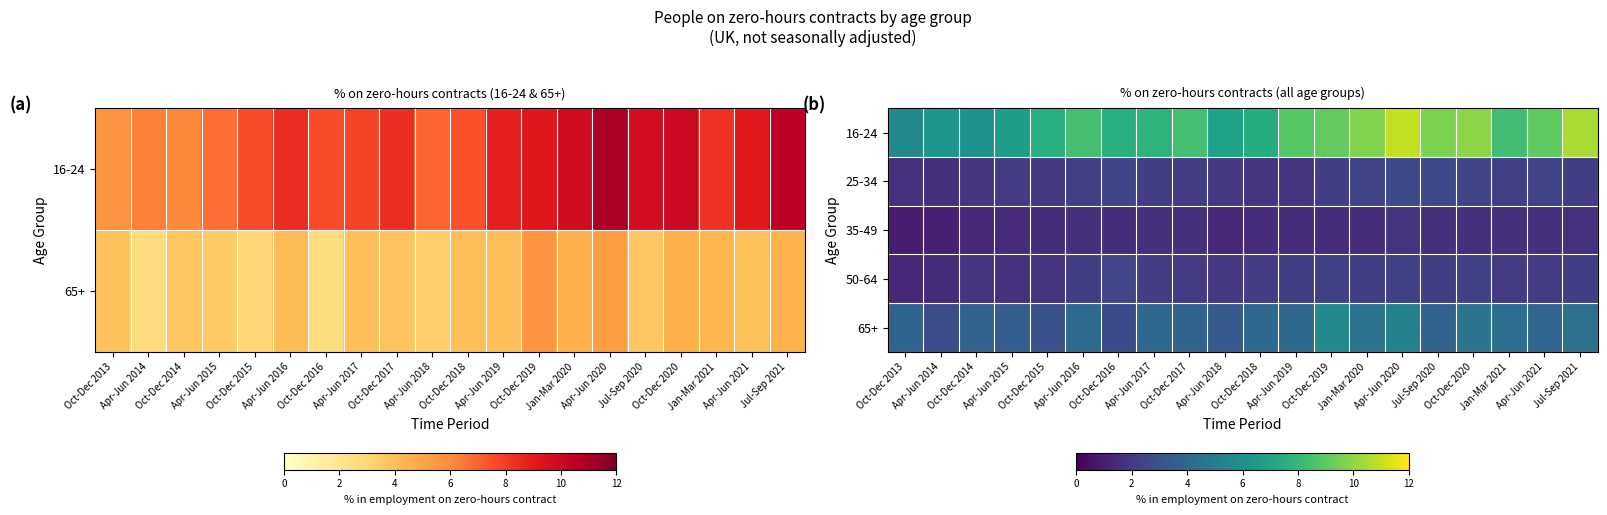

Rank the series at Oct-Dec 2013 from highest to lowest value.

16-24, 65+, 25-34, 50-64, 35-49